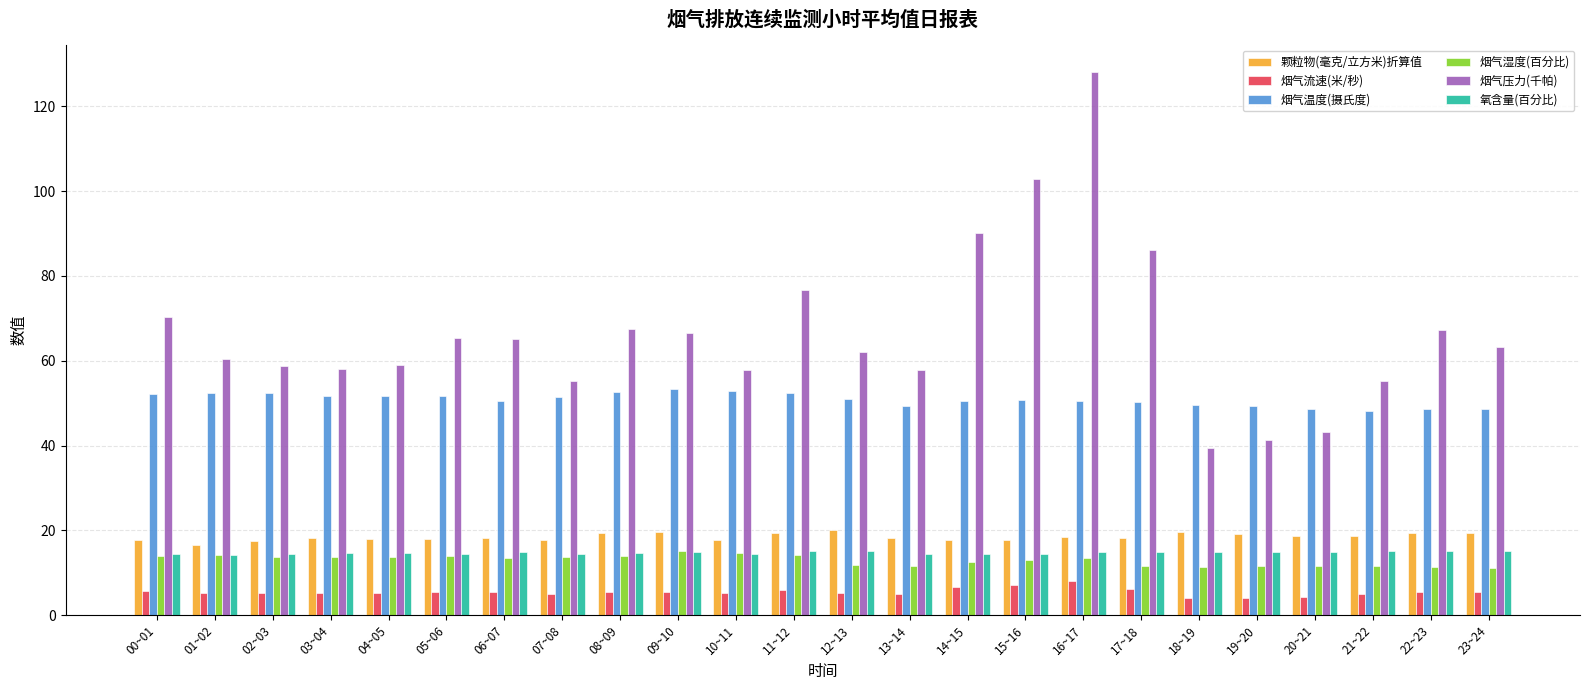

What is the maximum value for 颗粒物(毫克/立方米)折算值?

20.2